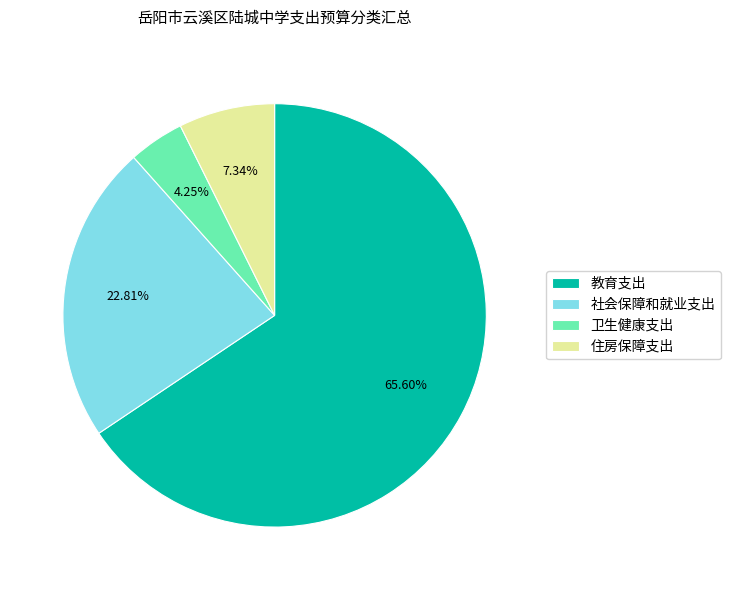

How many slices are in this pie chart?

4